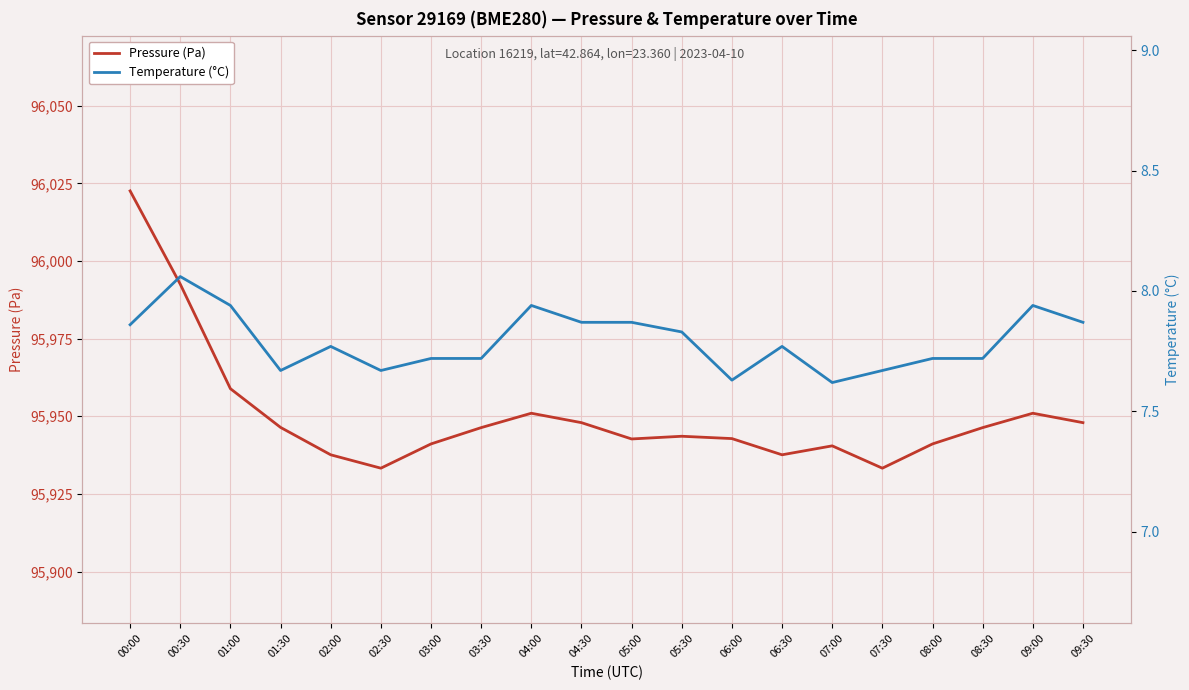

What is the sum of the Pressure (Pa) values at 03:30 and 02:30?

191879.6